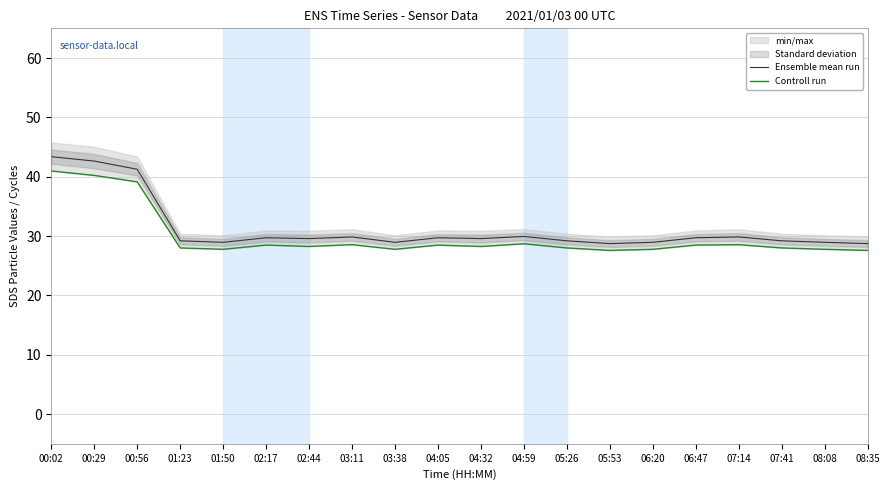

True or false: Controll run and Ensemble mean run cross at least once.

False